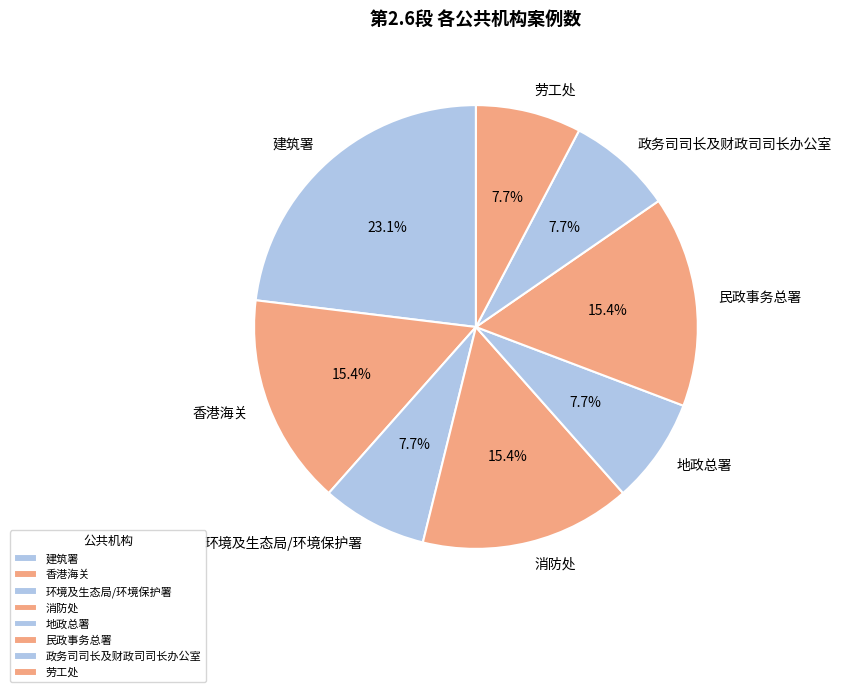

Which category has the biggest portion of the pie?

建筑署